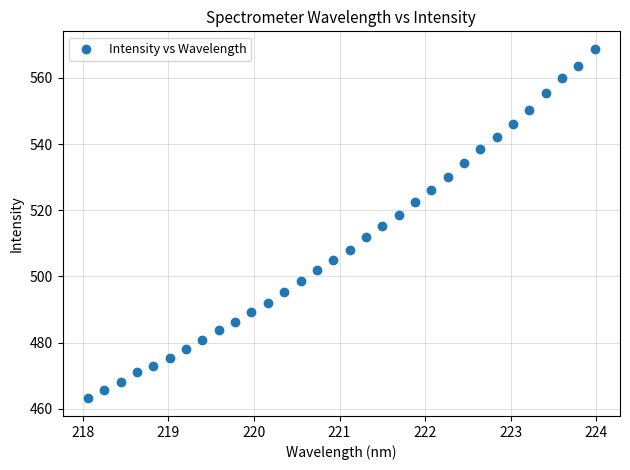

What is the range of X values (max minus min)?

5.9